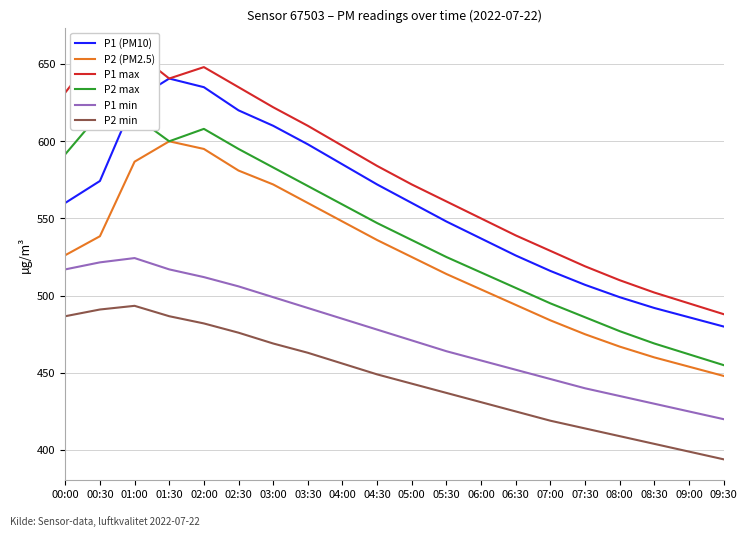

How many data points does each series have?

20